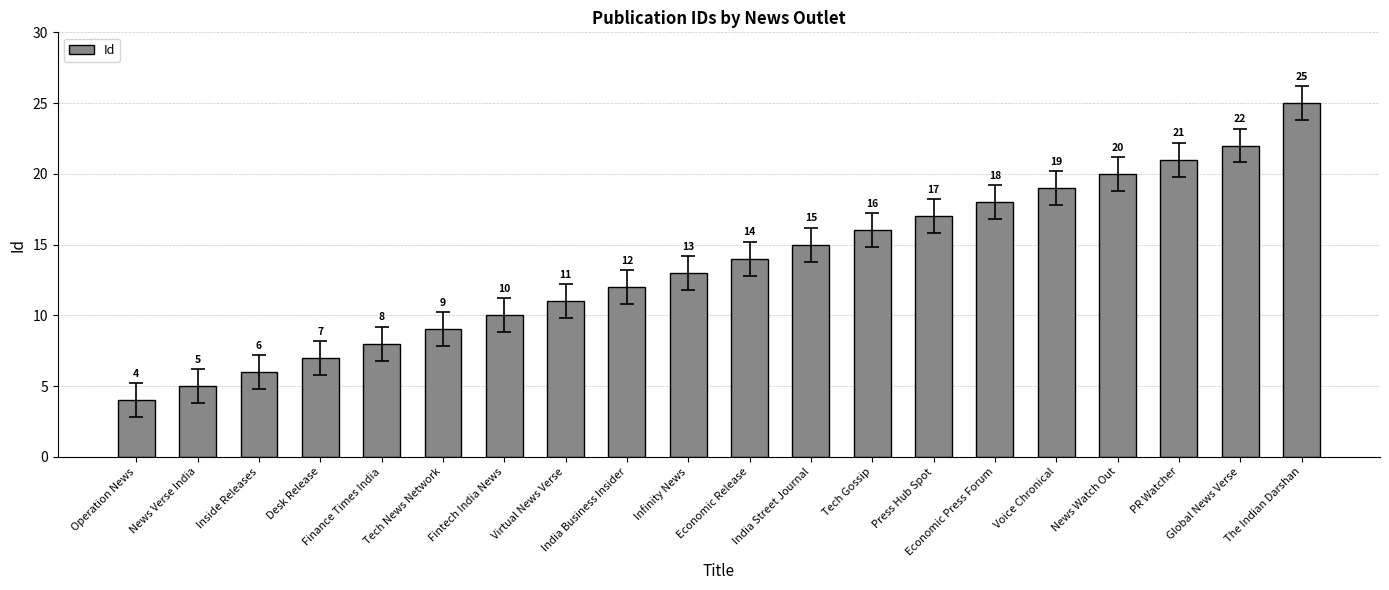

Reading left to right, list all the values displayed in this chart.

Operation News=4	News Verse India=5	Inside Releases=6	Desk Release=7	Finance Times India=8	Tech News Network=9	Fintech India News=10	Virtual News Verse=11	India Business Insider=12	Infinity News=13	Economic Release=14	India Street Journal=15	Tech Gossip=16	Press Hub Spot=17	Economic Press Forum=18	Voice Chronical=19	News Watch Out=20	PR Watcher=21	Global News Verse=22	The Indian Darshan=25